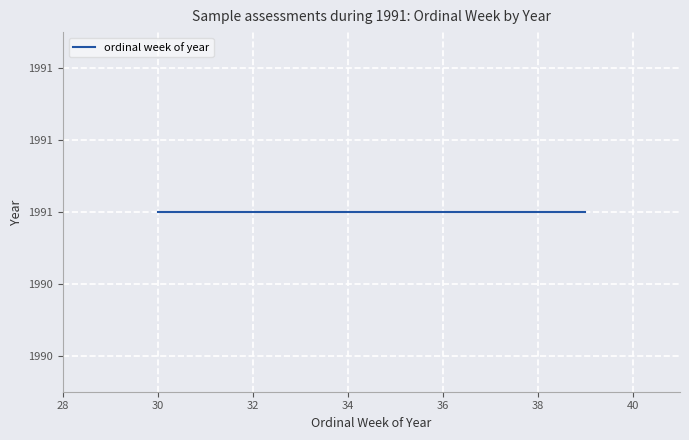

Reading right to left, list all the values displayed in this chart.

35=35	33=33	38=38	37=37	39=39	39=39	34=34	32=32	30=30